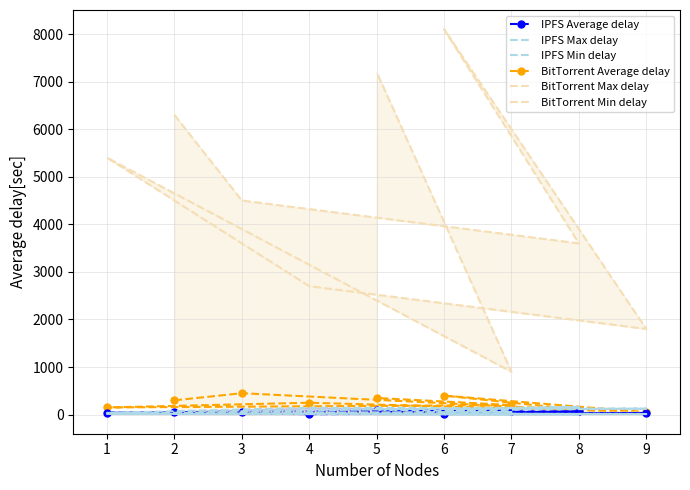

What is the highest value of the BitTorrent Average delay series?

450